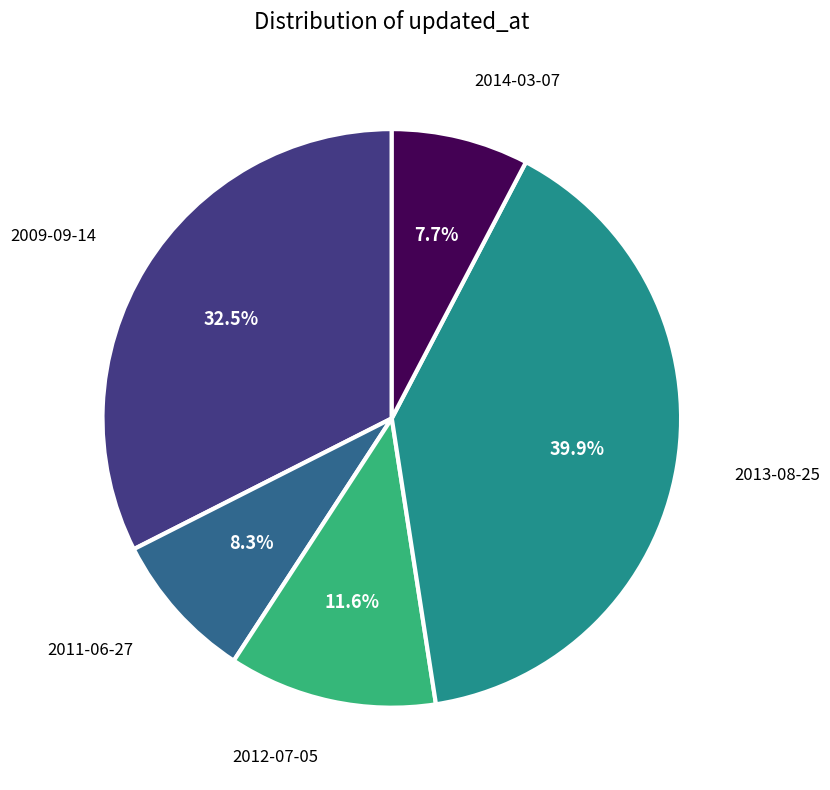

Is it true that 2014-03-07 is 8% of the pie?

True